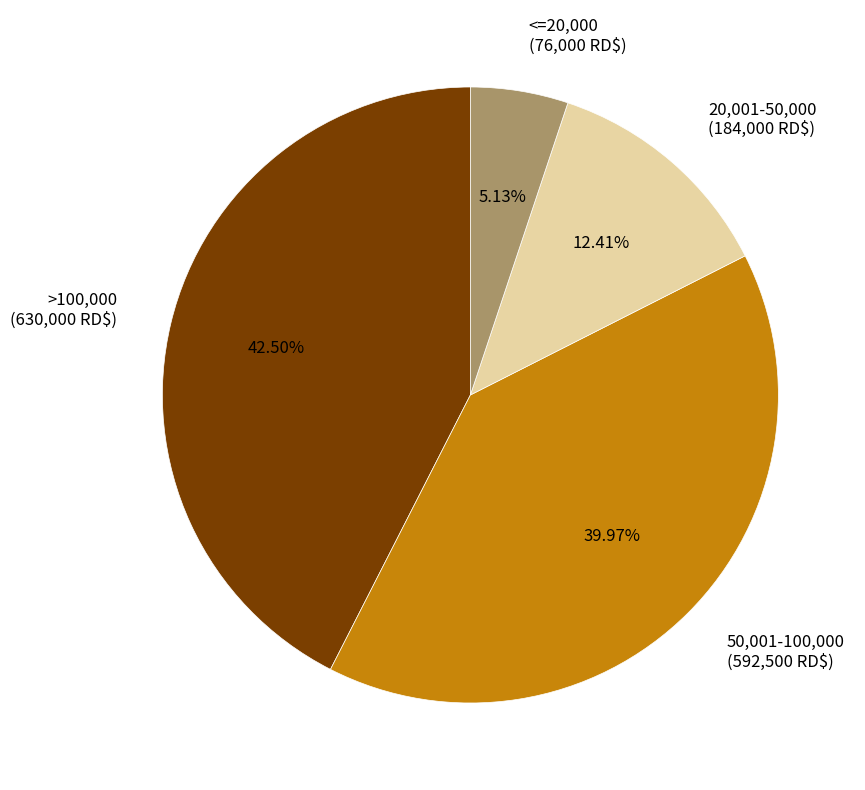

Is there a majority slice in this chart?

No